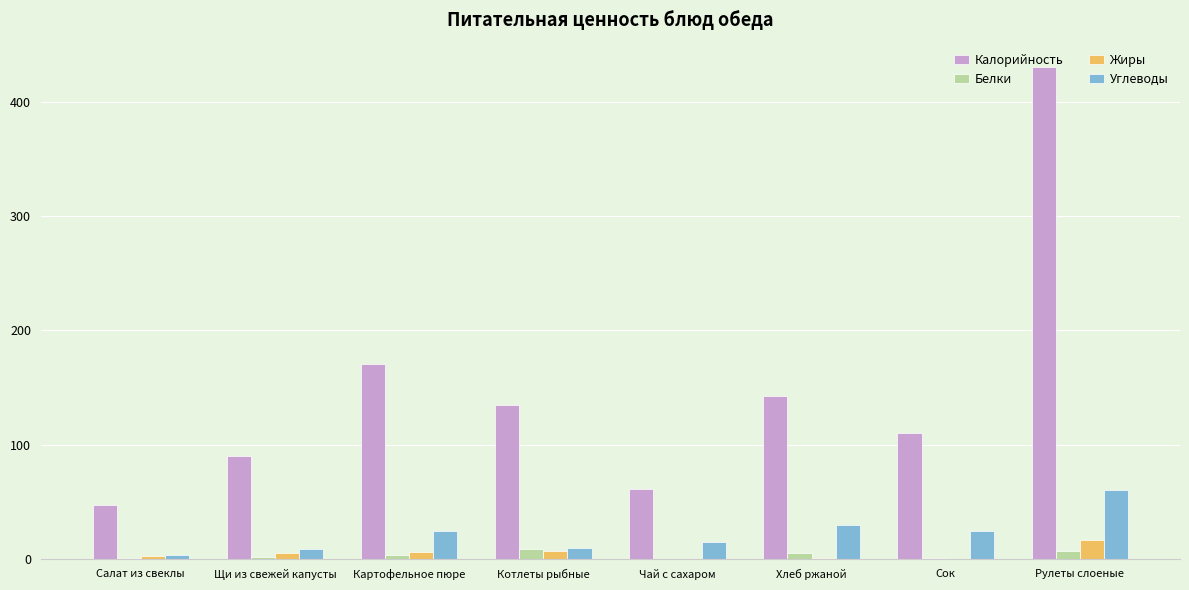

Which series has the largest total across all categories?

Калорийность